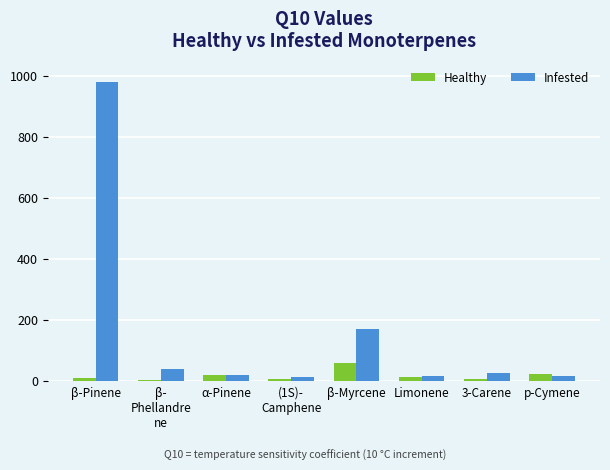

Which category has the highest value across all series?

β-Pinene